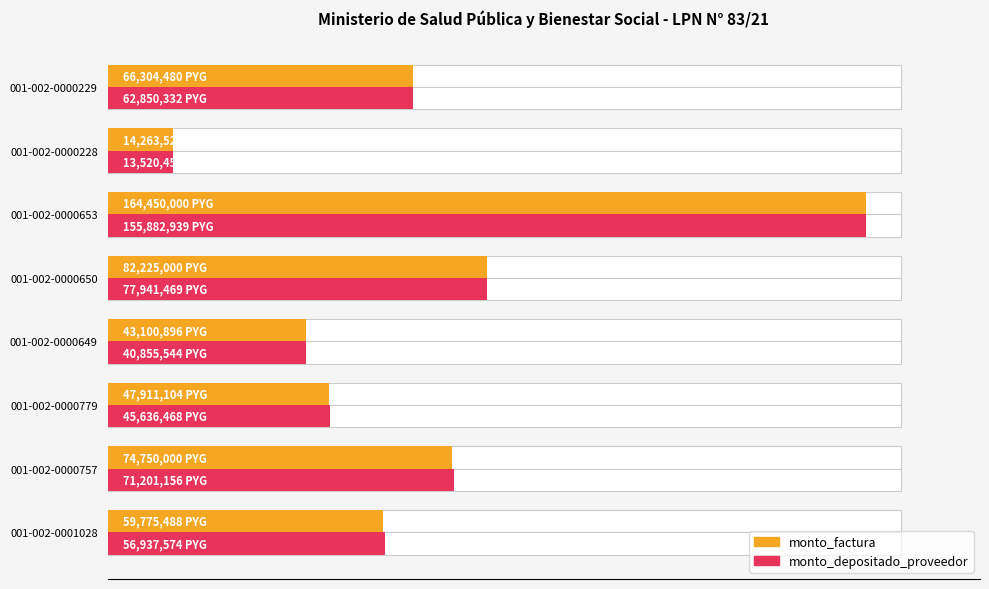

Is it true that monto_factura equals 28.3 at 001-002-0000650?

False